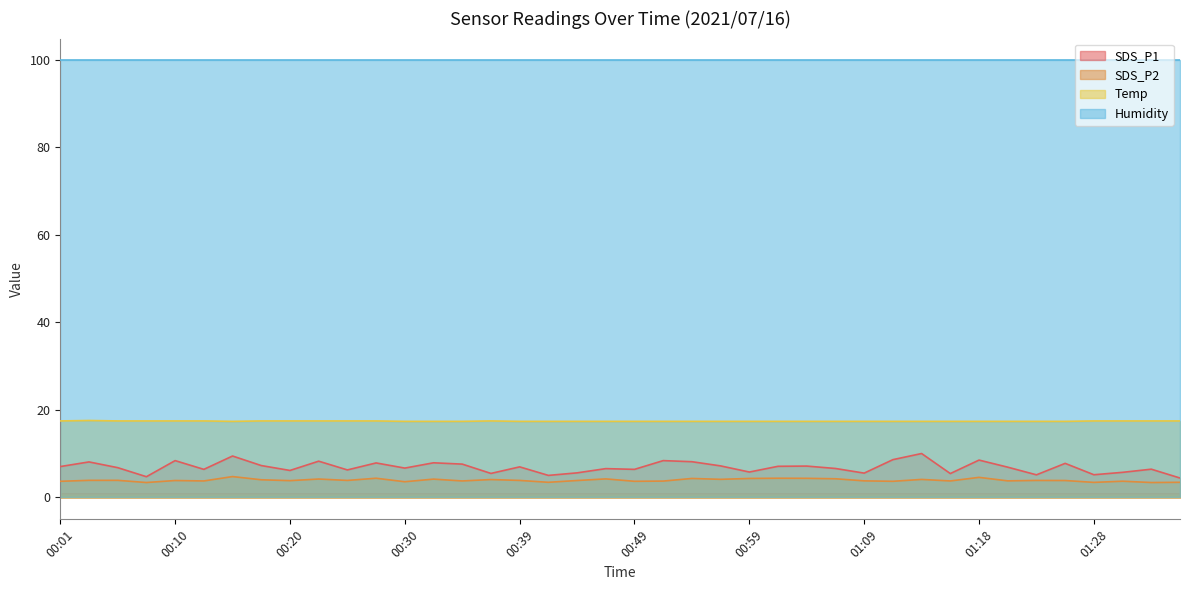

Where is the first local minimum for SDS_P1?

00:08